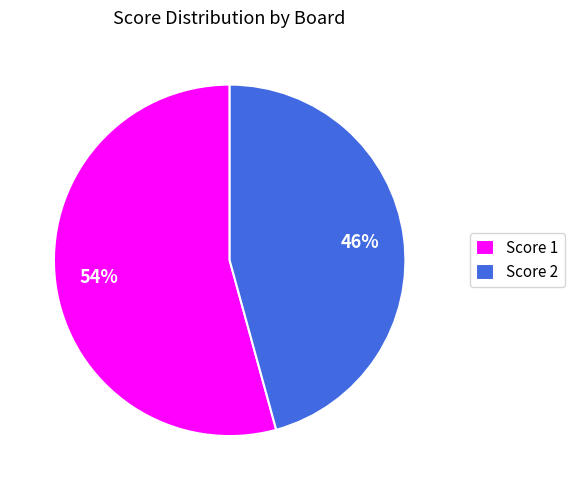

Which slice is the smallest?

Score 2